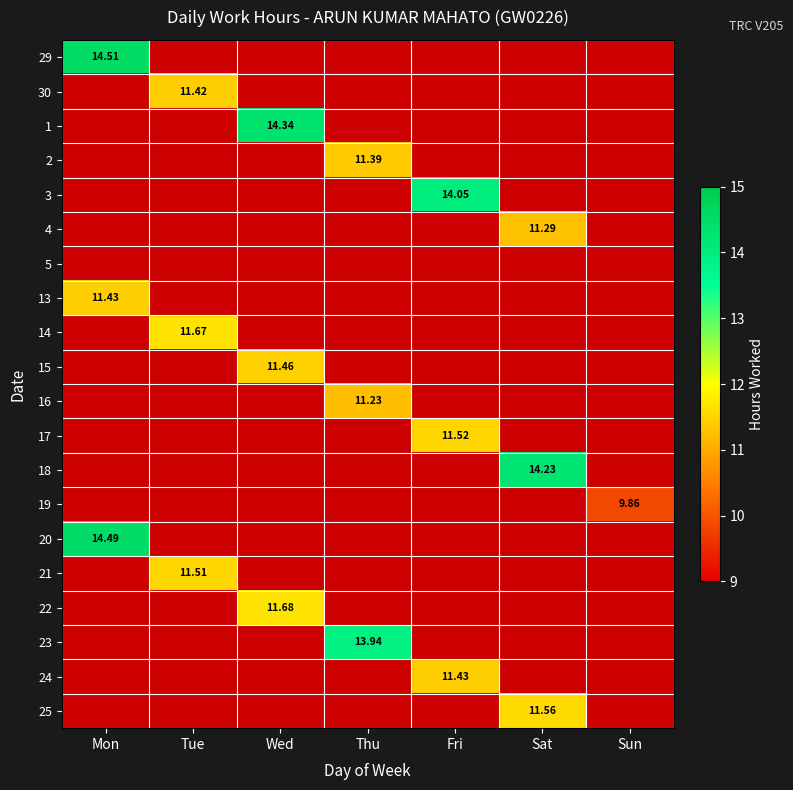

Which label corresponds to the smallest value in the chart?

Sun